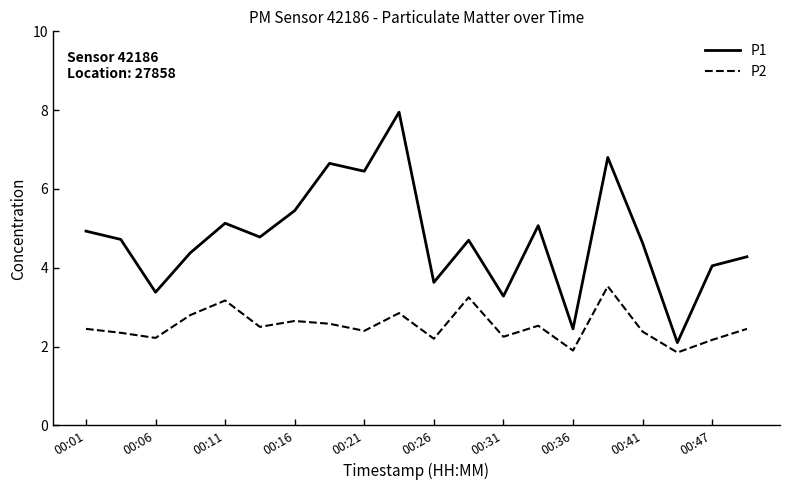

What is the difference between the maximum and minimum values in the P2 series?

1.7